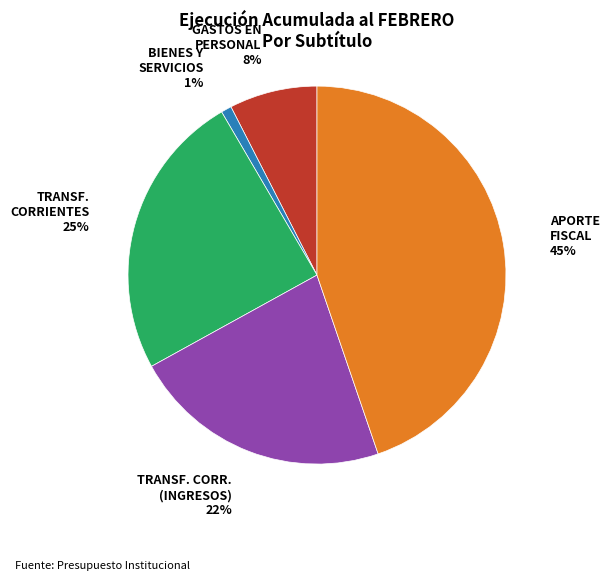

Is there a majority slice in this chart?

No